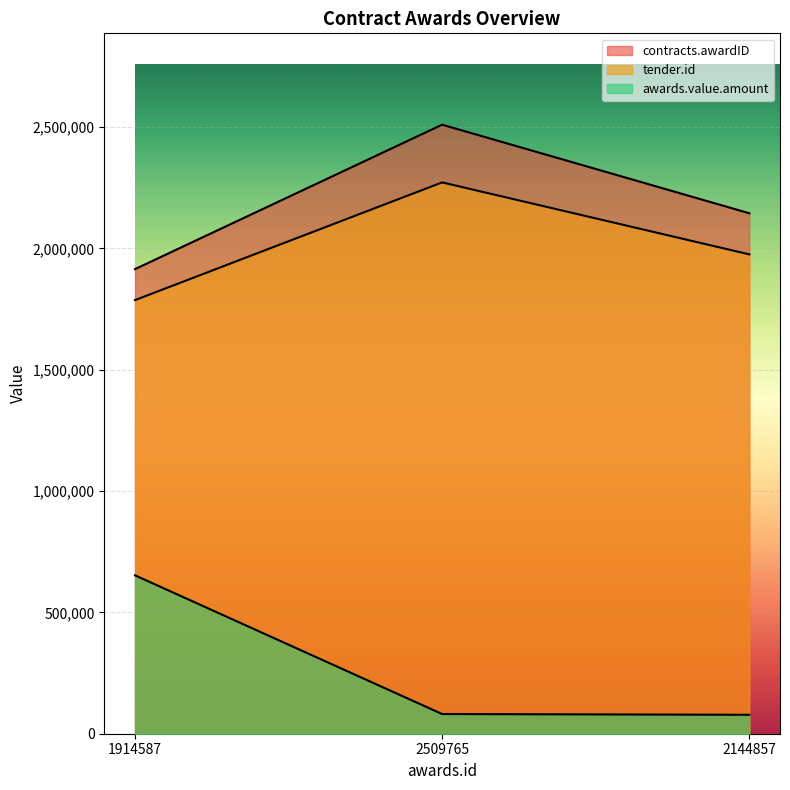

Which series has the largest total across all categories?

contracts.awardID